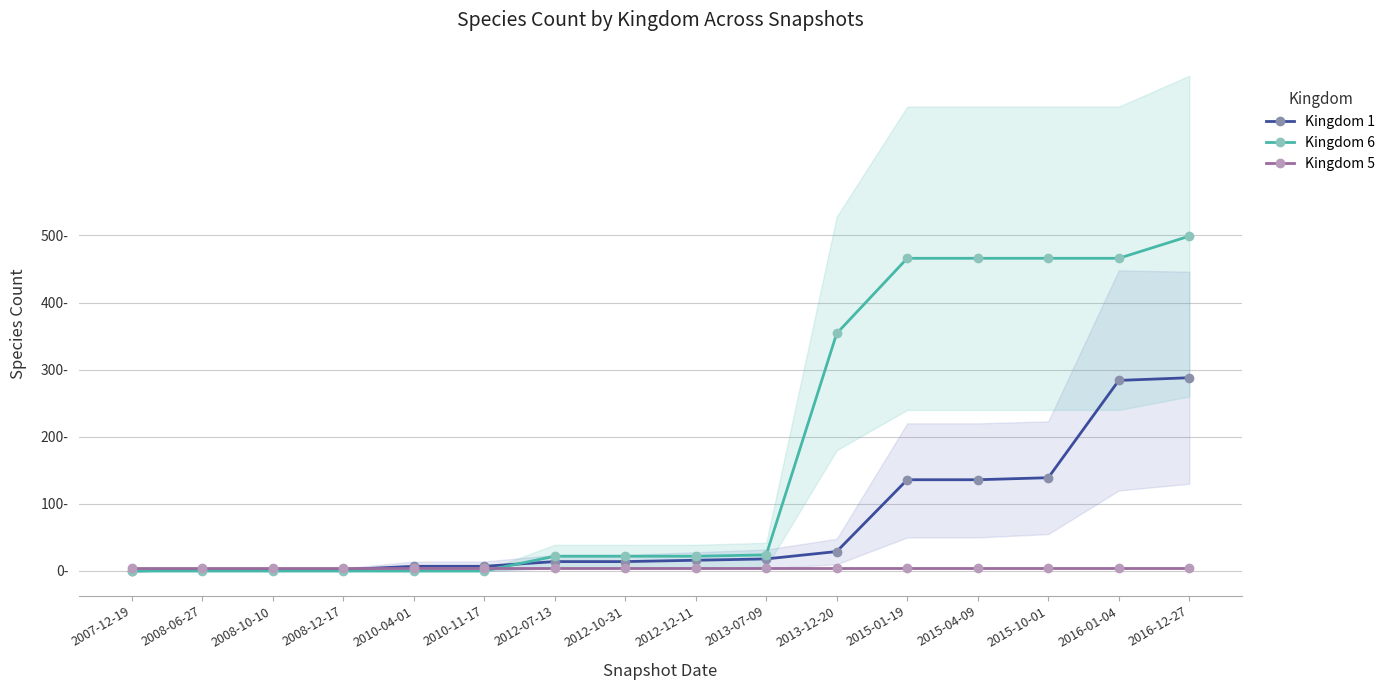

At which category is the sum across all series the highest?

2016-12-27